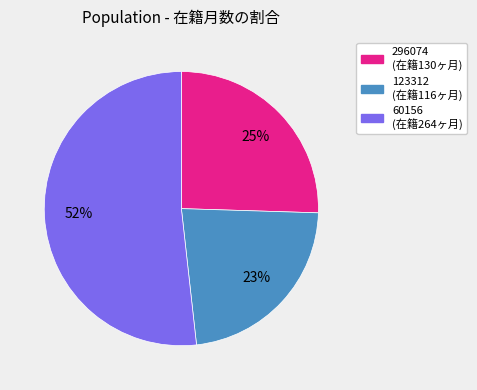

Count the number of slices in the pie.

3